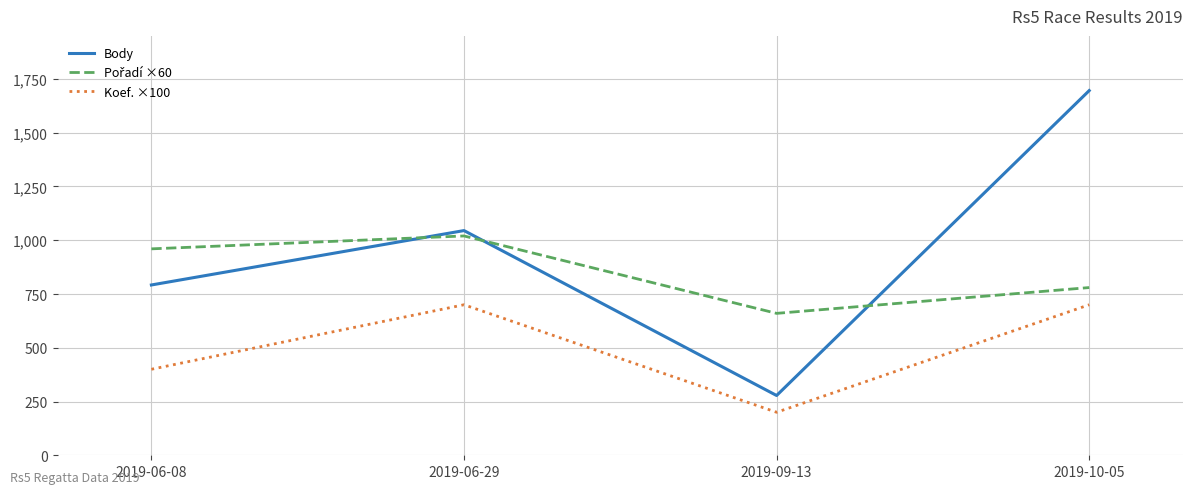

Is the value of Koef. ×100 at 2019-06-29 greater than the value of Body at 2019-06-29?

No